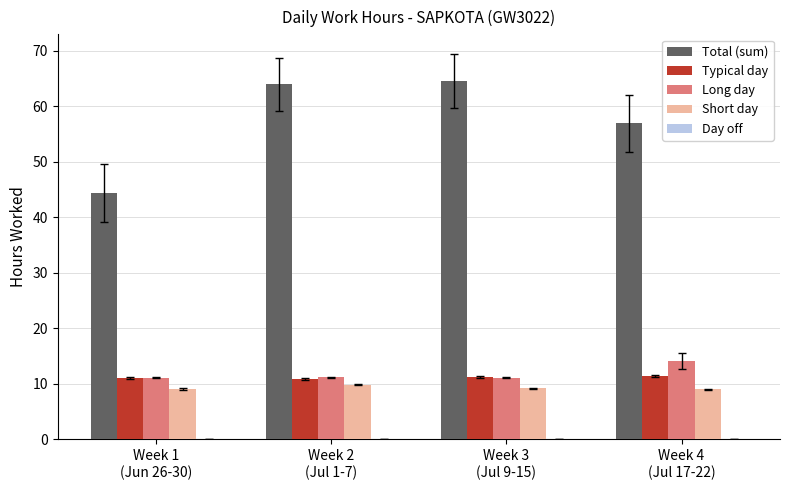

What is the total value across all series at Week 4
(Jul 17-22)?

91.5